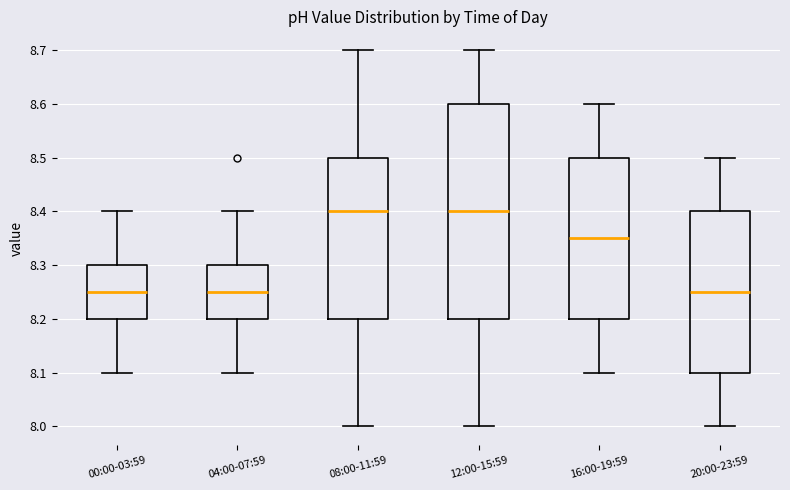

Which box is the tallest, from its lower edge to its upper edge?

12:00-15:59